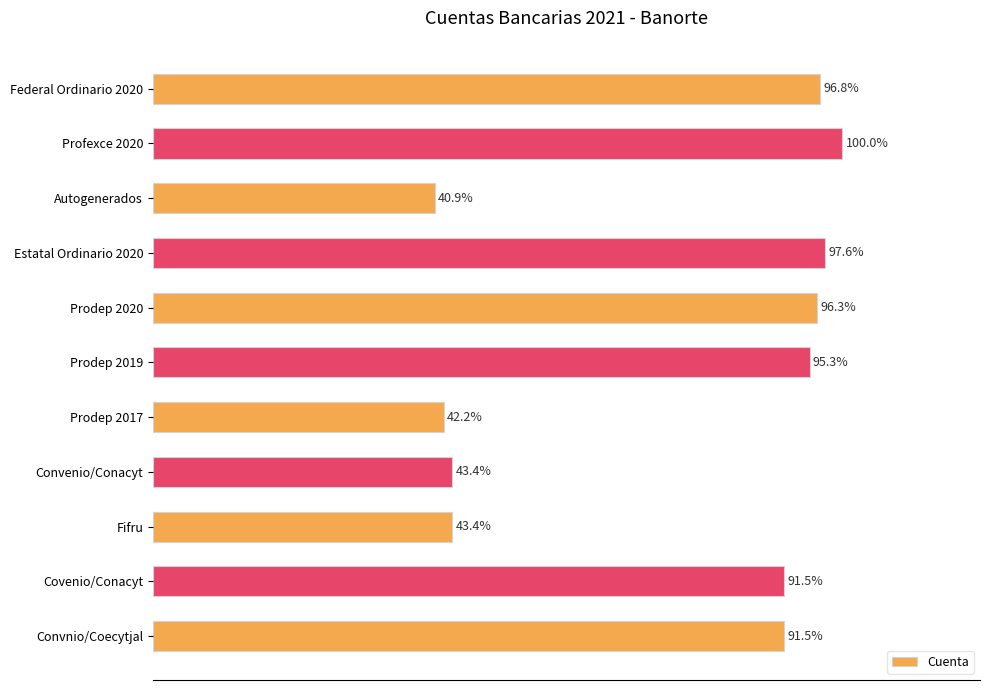

Between Federal Ordinario 2020 and Prodep 2019, which is larger?

Federal Ordinario 2020